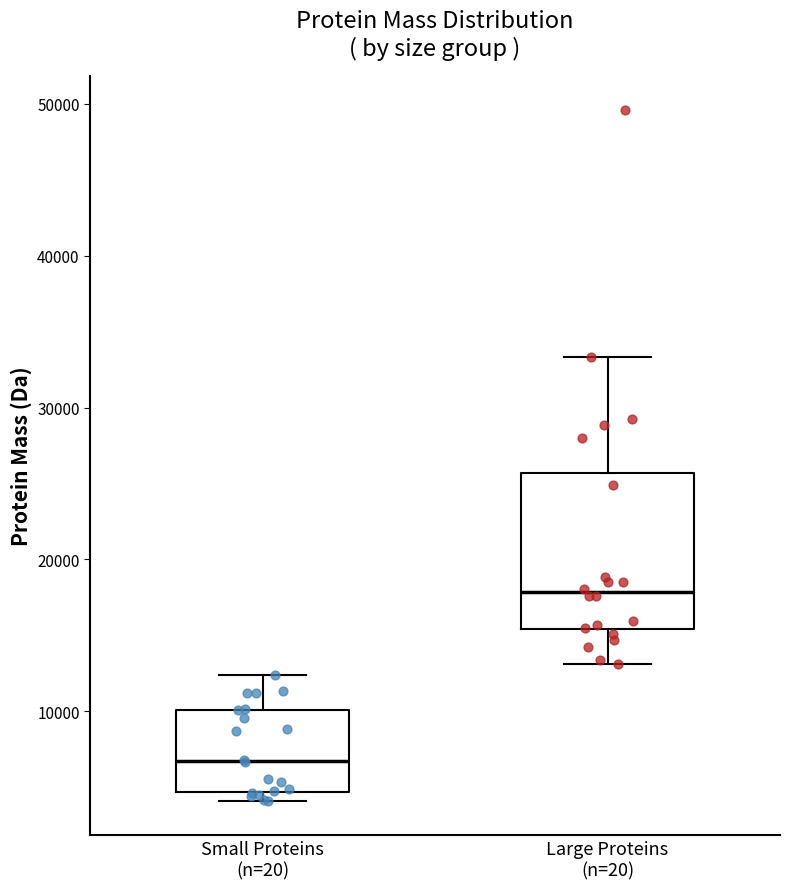

Reading left to right, read every box against the y-axis: the position of its median line, the range the box covers, and the ends of its whiskers. The values are not printed on the chart, so give them approximately, as read against the axis.

Small Proteins (n=20): median 7000, box 5000 to 10000, whiskers 4000 to 12000
Large Proteins (n=20): median 18000, box 15000 to 26000, whiskers 13000 to 33000